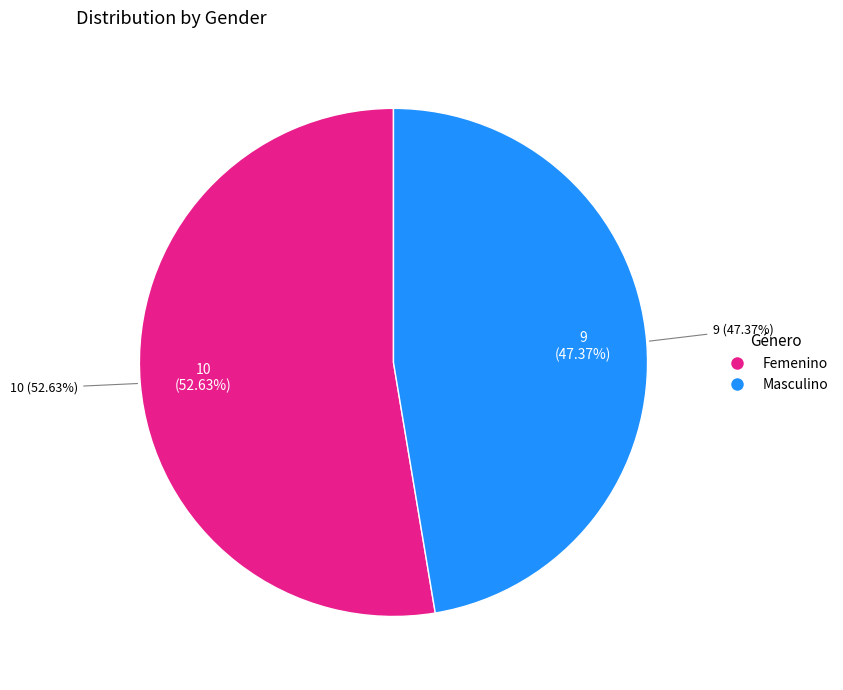

Which has a higher value, Masculino or Femenino?

Femenino